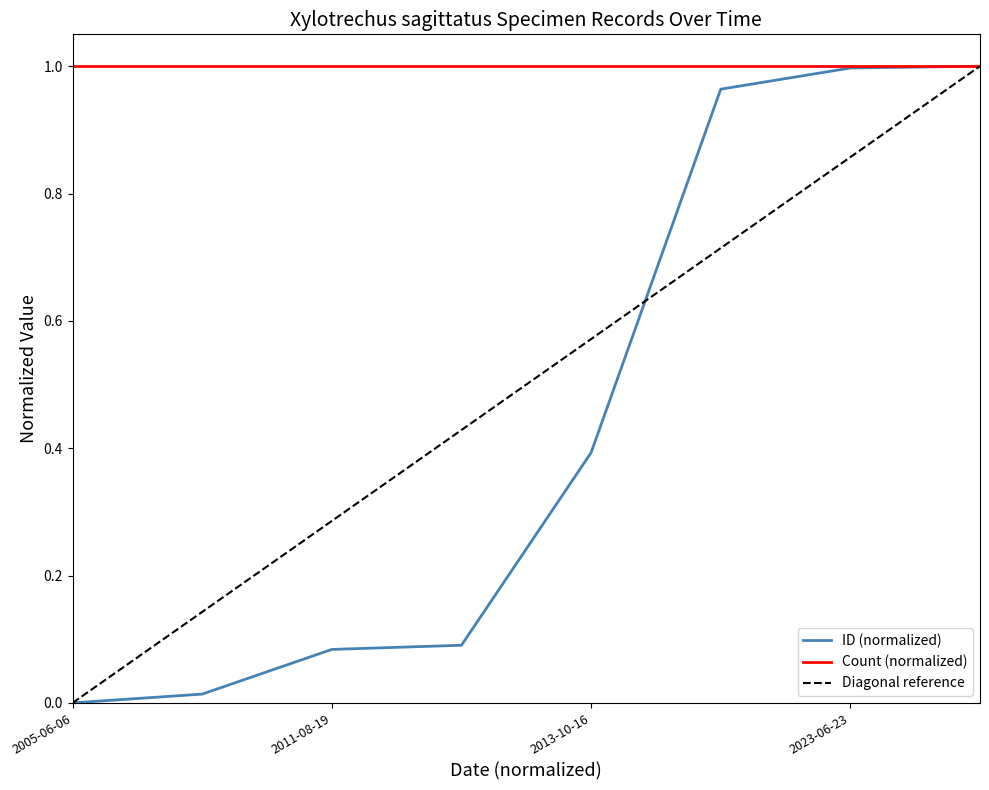

The chart shows a value of 0.6 at 2005-06-06. True or false?

False